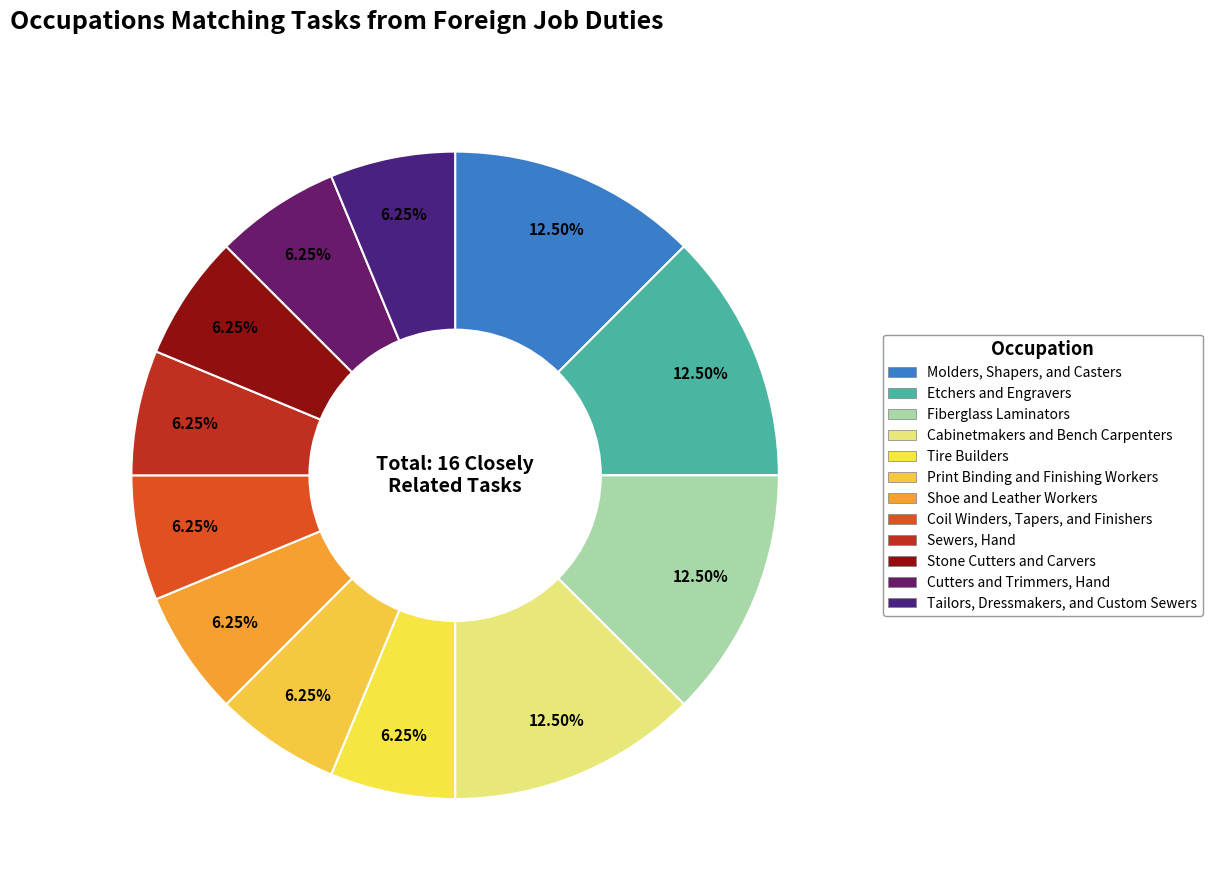

True or false: Sewers, Hand accounts for 6% of the total.

True